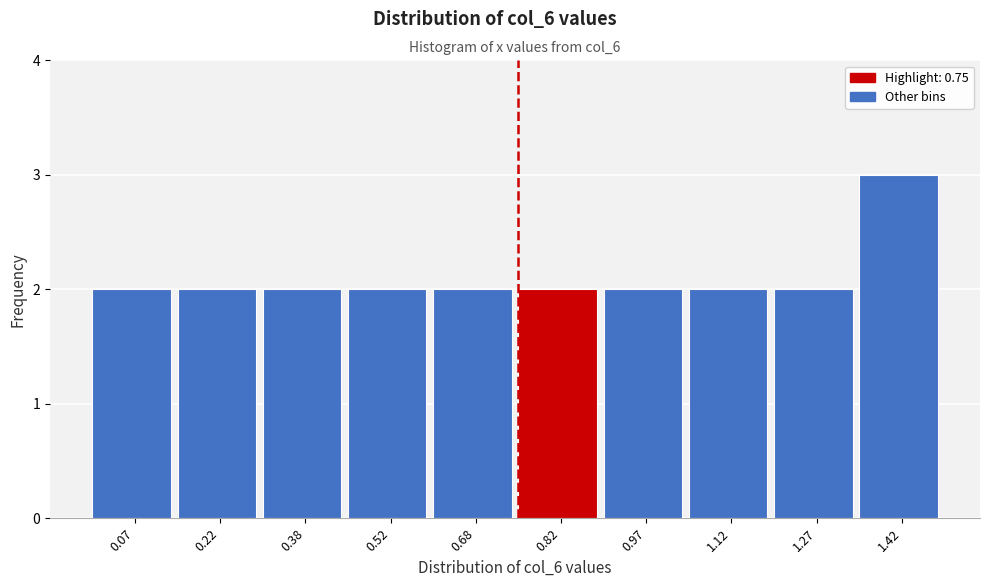

Reading left to right, transcribe this chart: for each bar, give the range it covers on the x-axis and its height. Neither the bar edges nor the heights are printed on the chart, so give them approximately, as read against the axes.

0.00 to 0.15: 2
0.15 to 0.30: 2
0.30 to 0.45: 2
0.45 to 0.60: 2
0.60 to 0.75: 2
0.75 to 0.90: 2
0.90 to 1.05: 2
1.05 to 1.20: 2
1.20 to 1.35: 2
1.35 to 1.50: 3